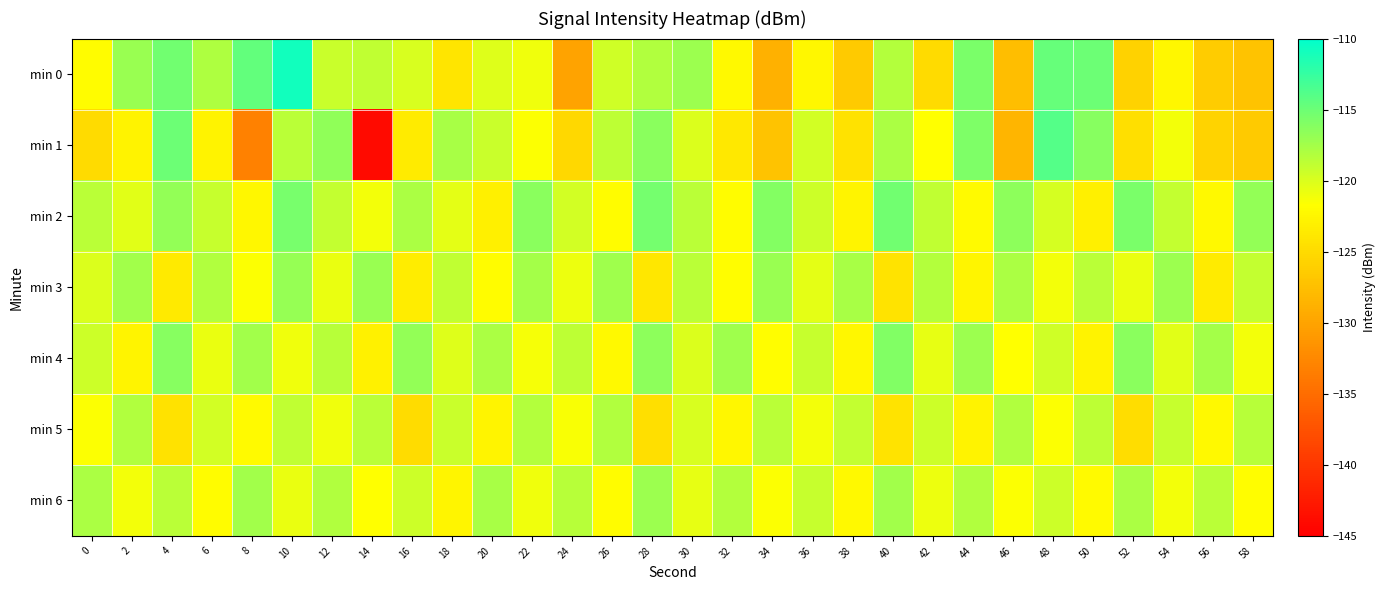

Rank the series at 46 from lowest to highest value.

min 1, min 0, min 4, min 6, min 5, min 3, min 2